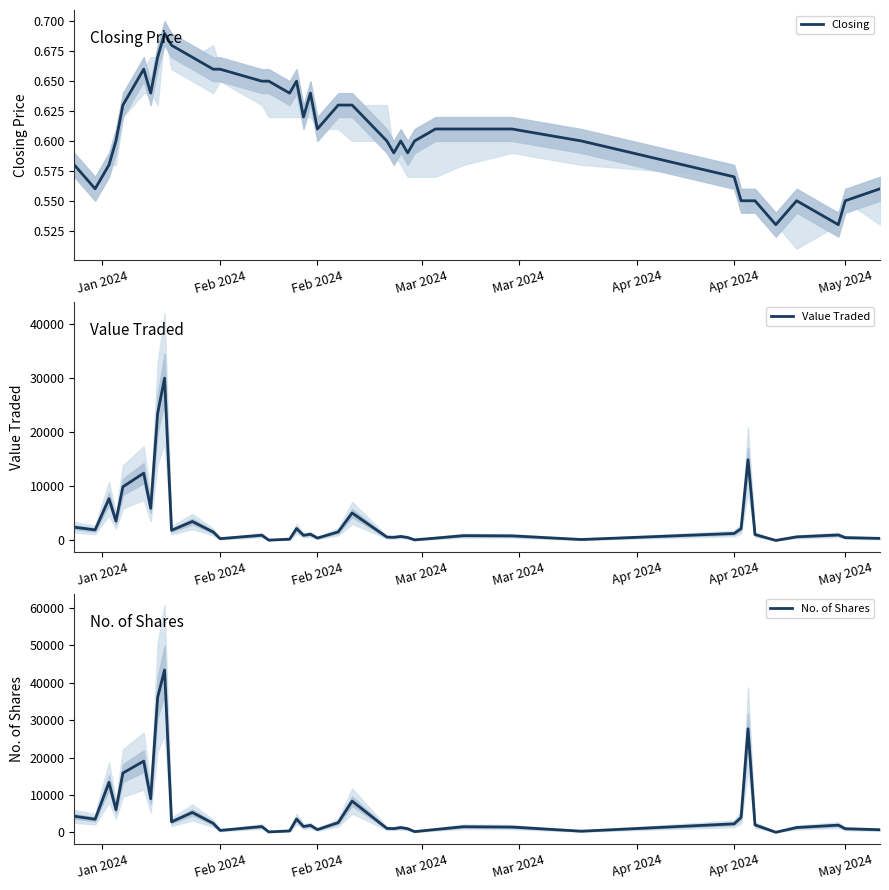

What is the sum of all No. of Shares values?

231685